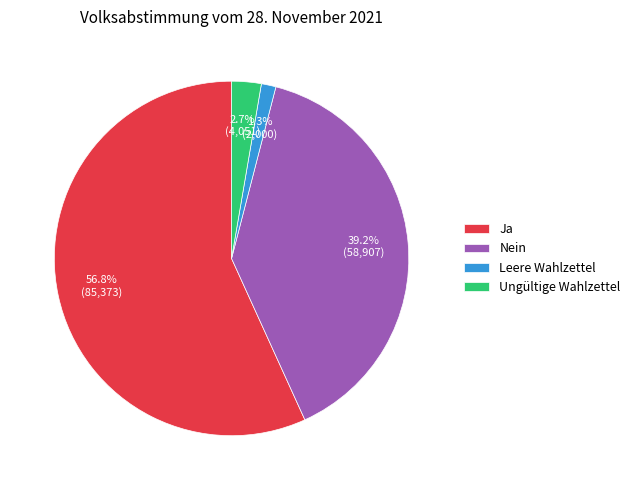

What percentage do Leere Wahlzettel and Ja together represent?

58.1%